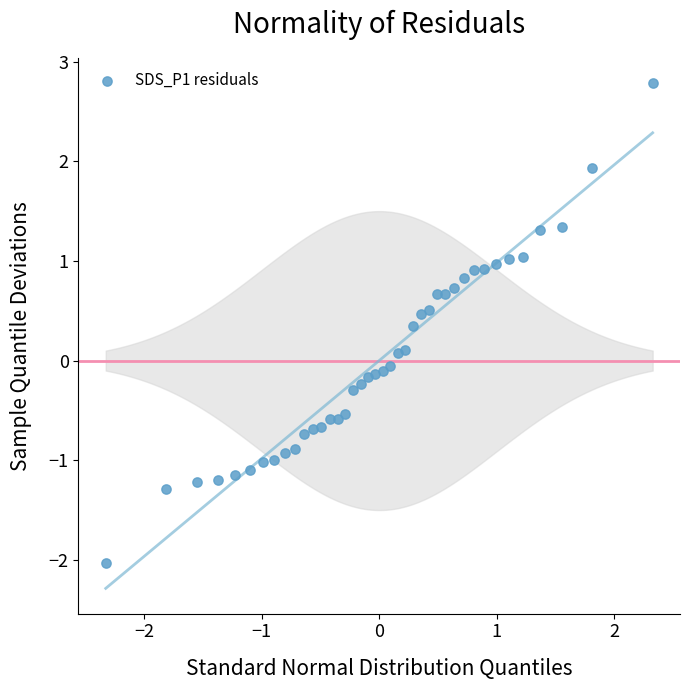

What is the range of Y values (max minus min)?

4.8